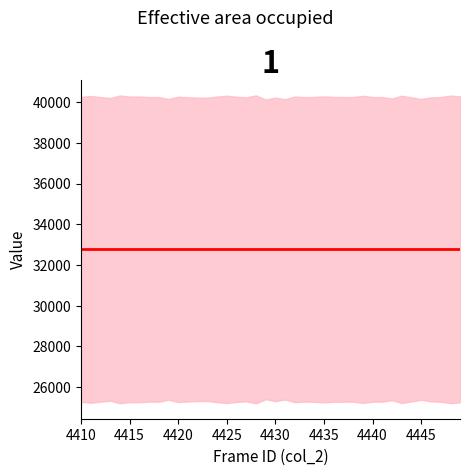

True or false: col_518 and col_516 cross at least once.

False